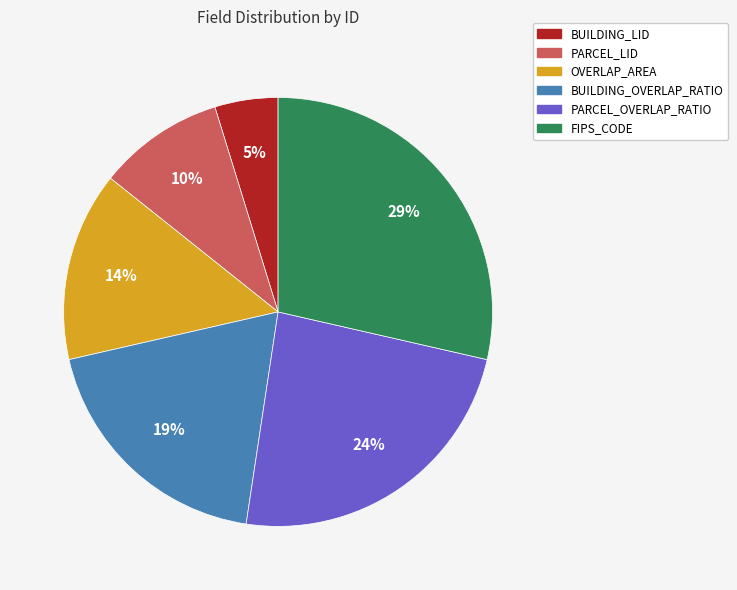

Between PARCEL_OVERLAP_RATIO and BUILDING_OVERLAP_RATIO, which is larger?

PARCEL_OVERLAP_RATIO